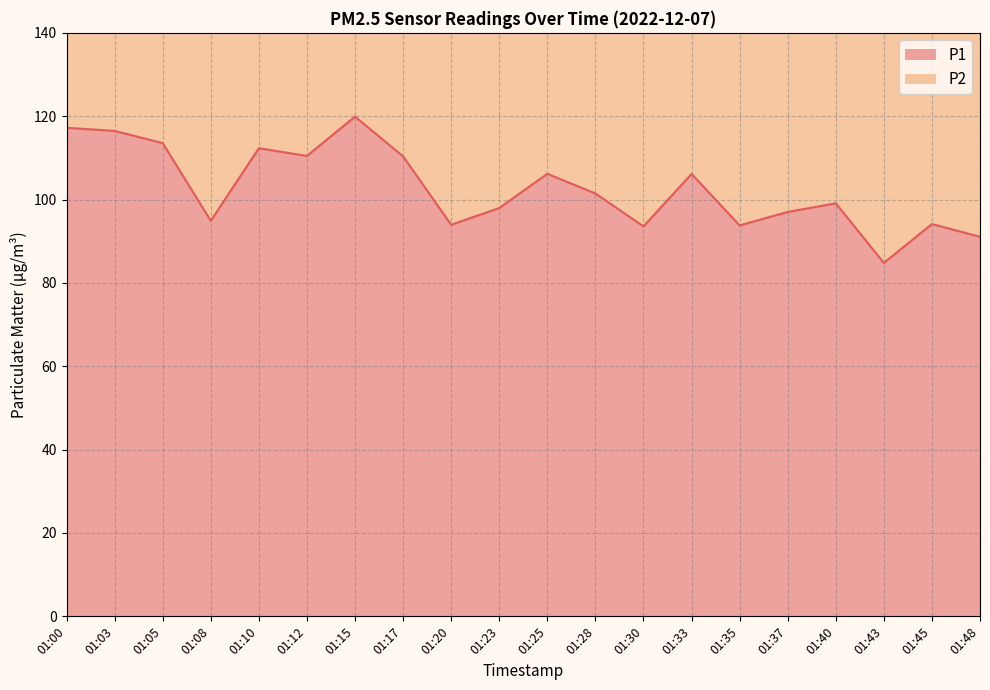

How many points are higher than both their immediate neighbors (excluding endpoints)?

6